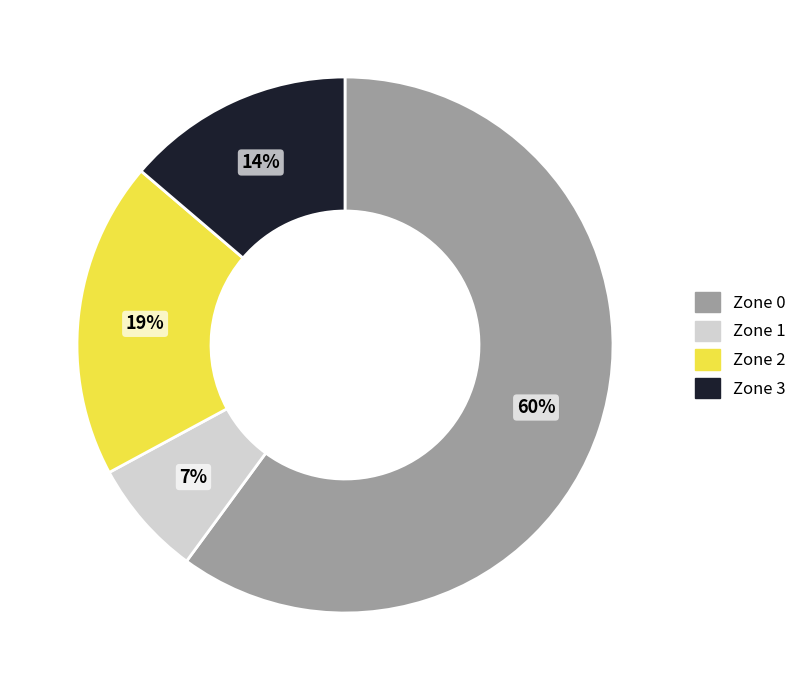

How many segments does this pie chart have?

4